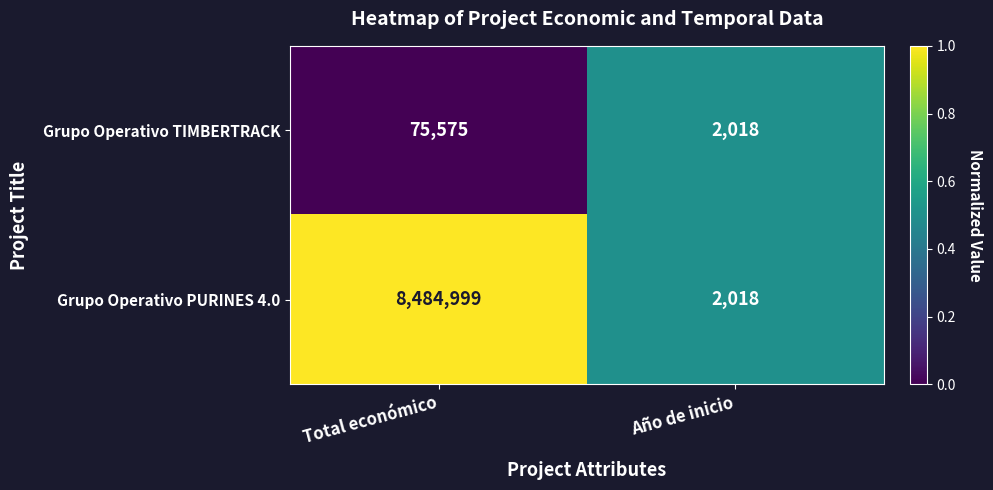

The Grupo Operativo PURINES 4.0 series shows 4583242 at Total económico. True or false?

False